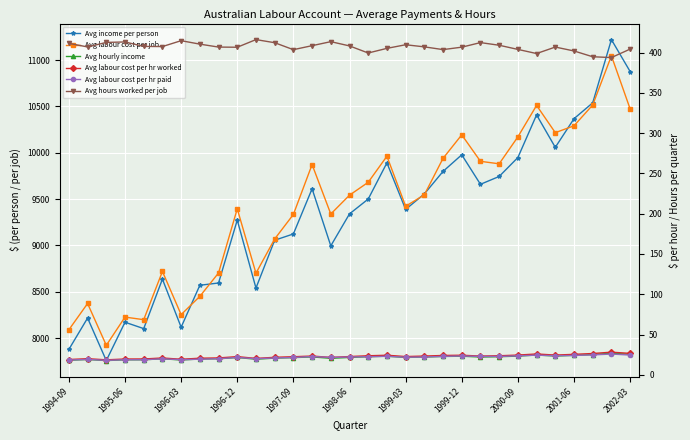

What is the sum of the Avg income per person values at 22 and 17?

19551.1